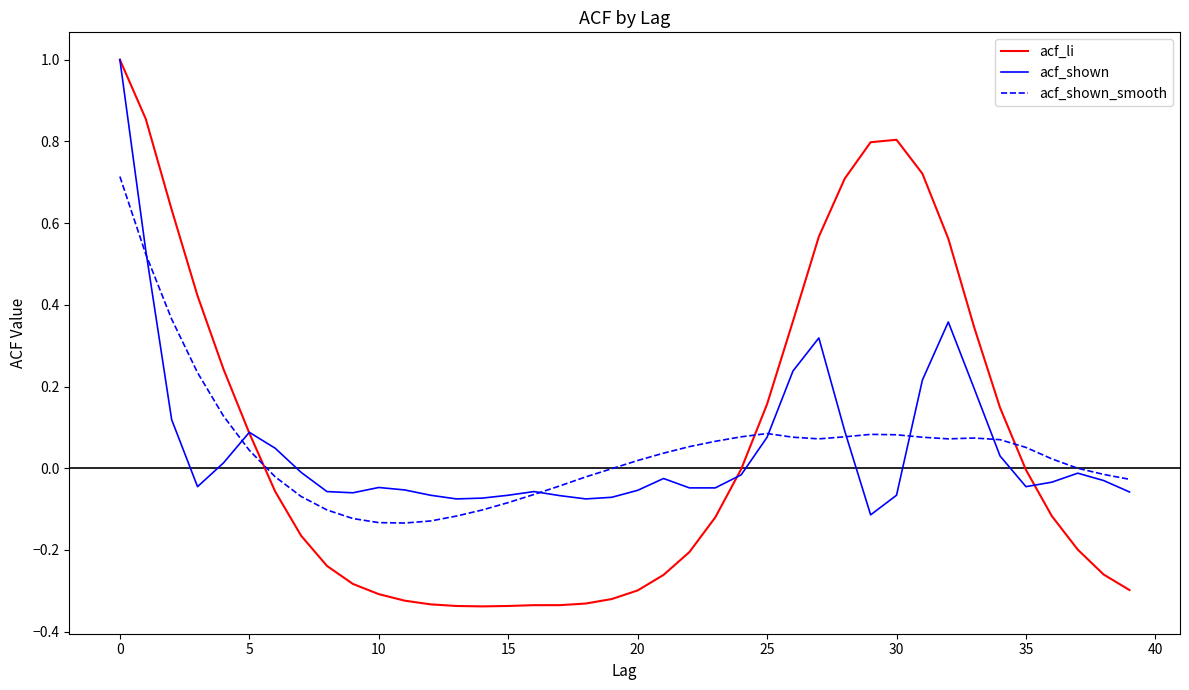

Which series has the widest spread of values?

acf_li